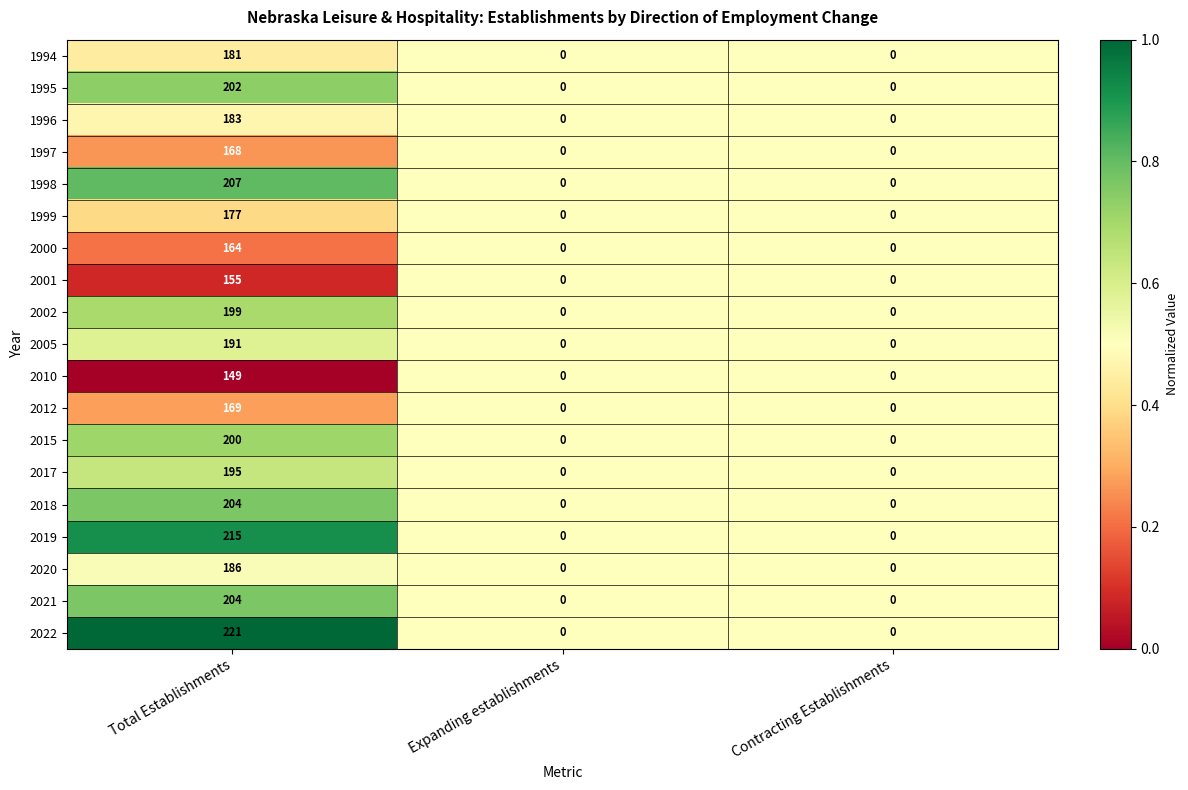

Count the number of categories in the chart.

3